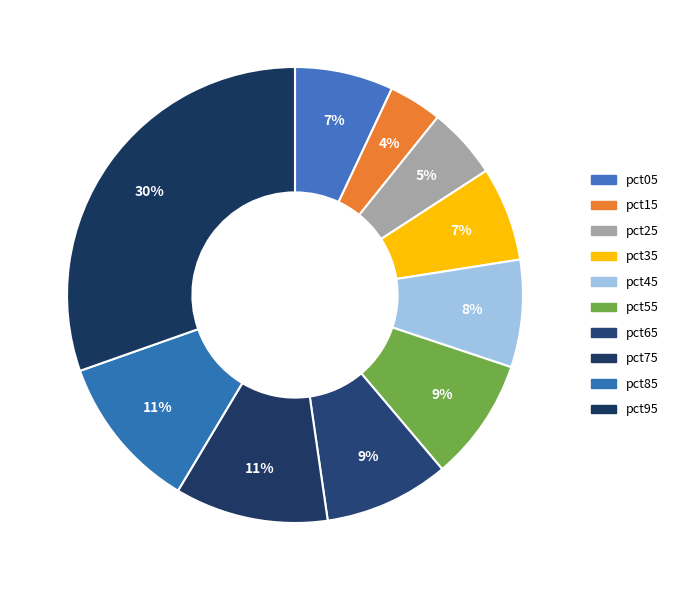

Which slice is the largest?

pct95